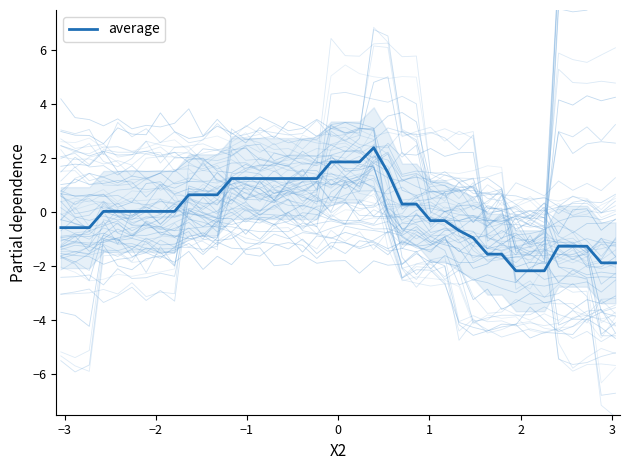

Does the chart have visible grid lines?

No